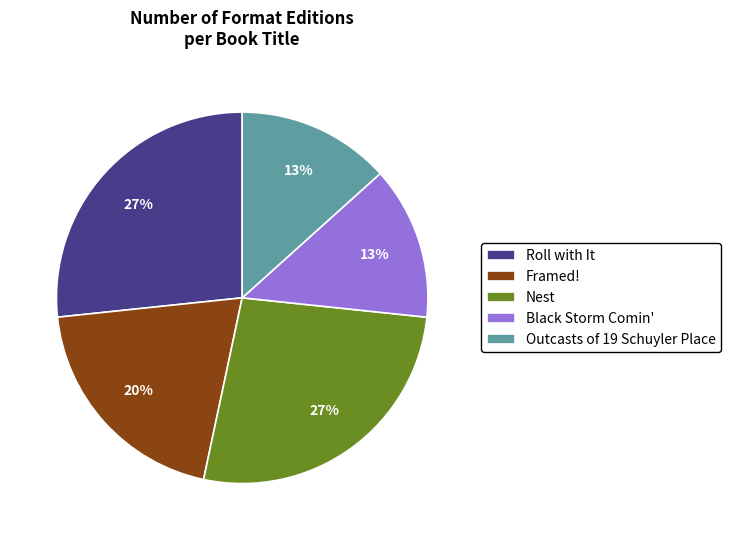

Do Framed! and Black Storm Comin' together represent more than half of the pie?

No